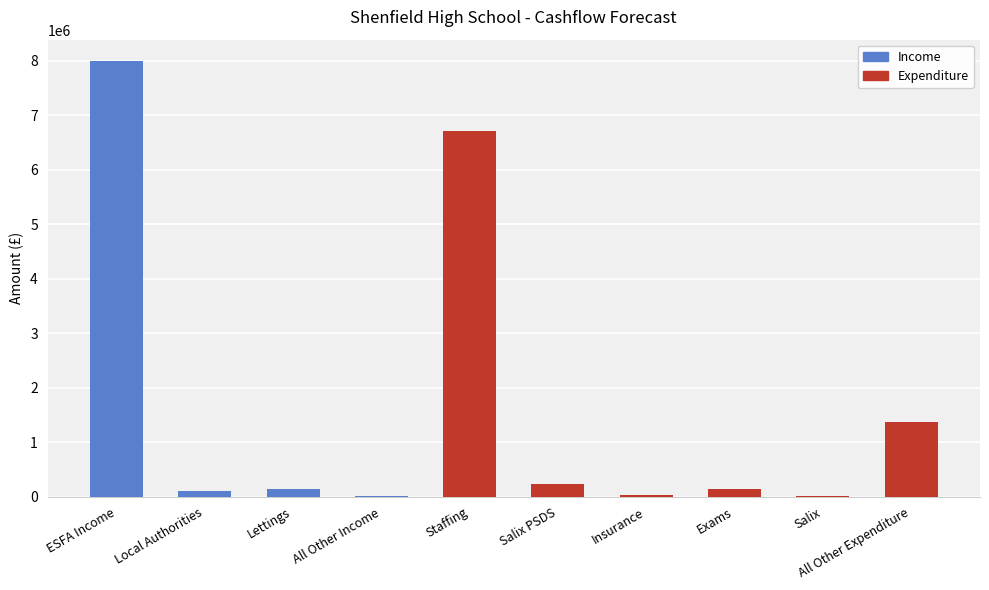

The value at Local Authorities is 105824. True or false?

True